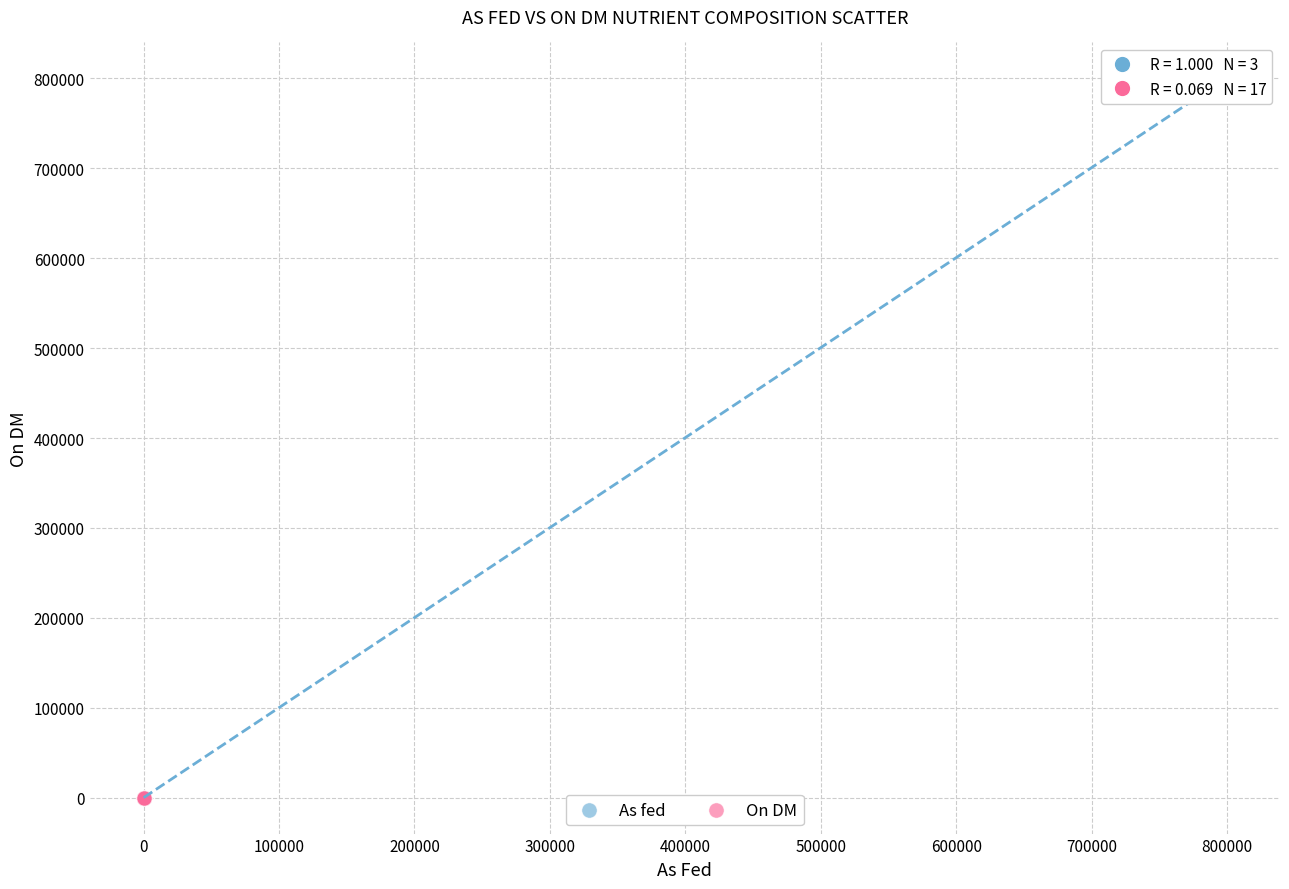

Which series has the widest spread of Y values?

As fed